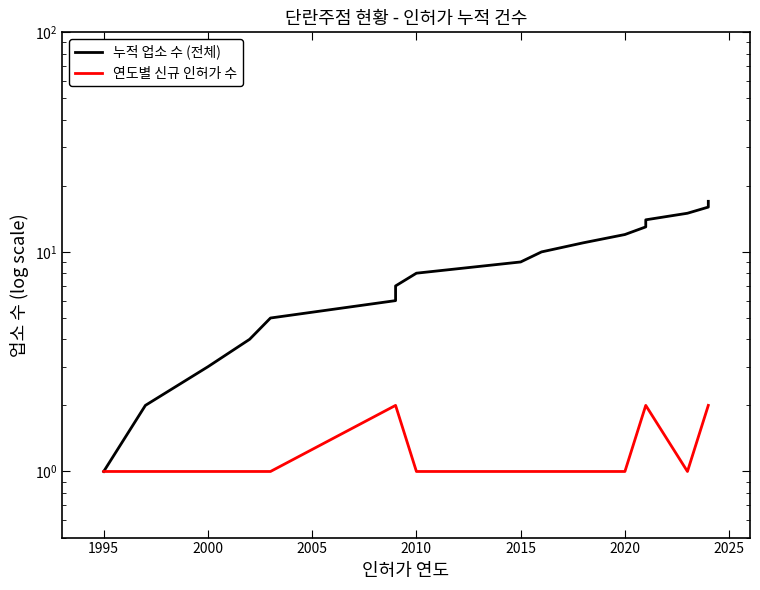

What is the greatest value displayed?

17